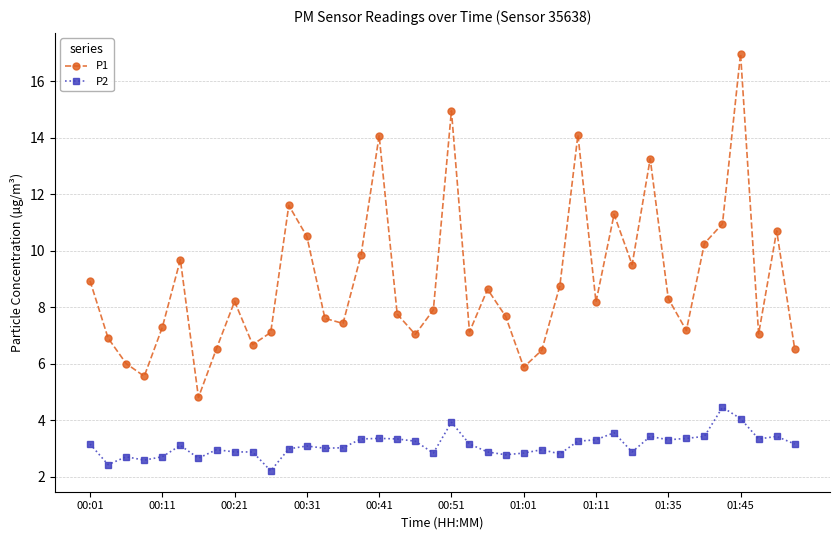

What is the value of the P1 point at the 18th from the left?

7.8